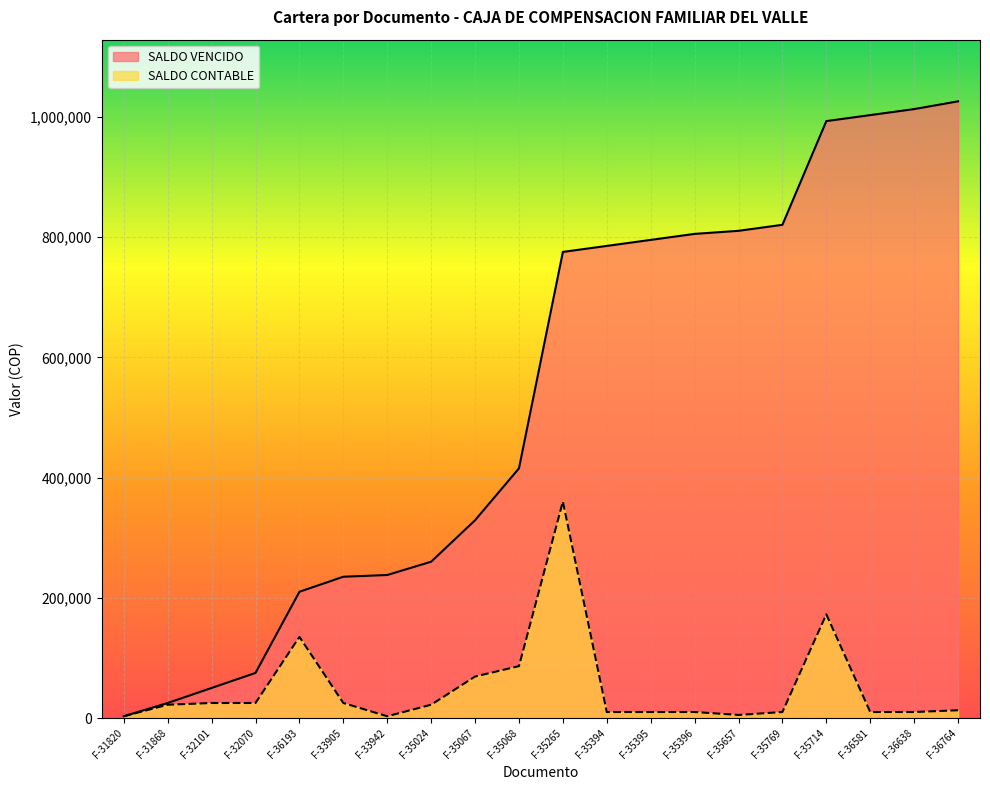

At how many categories does at least one series exceed 349555?

11